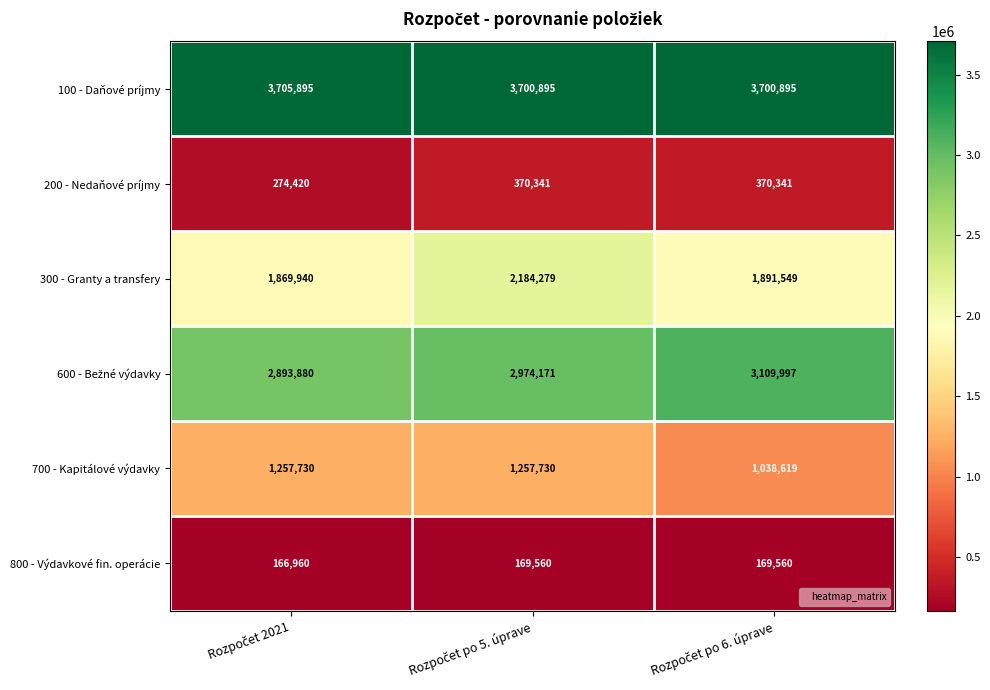

How many categories are shown in the chart?

3